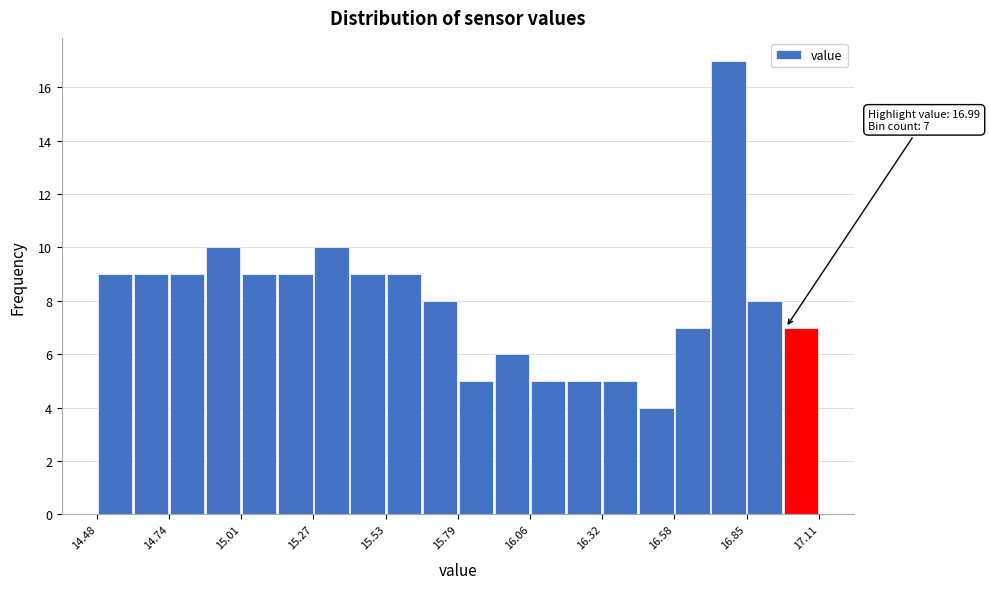

Around what value on the x-axis is the tallest bar? Give the approximate position of its centre, as read against the axis.

16.80